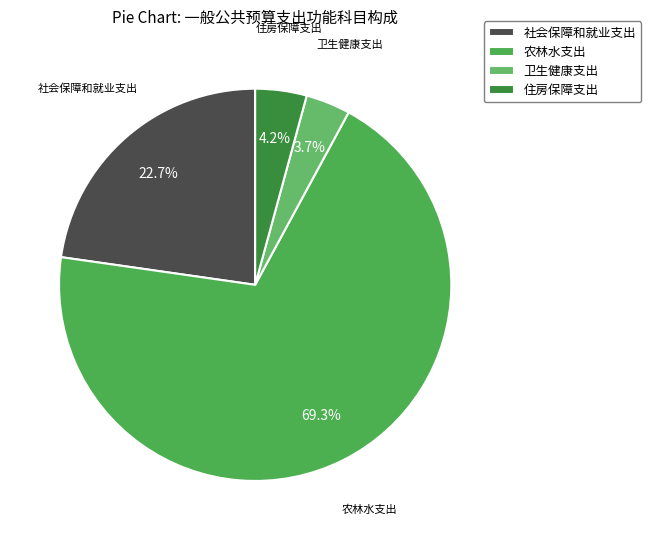

Which category has the smallest portion of the pie?

卫生健康支出